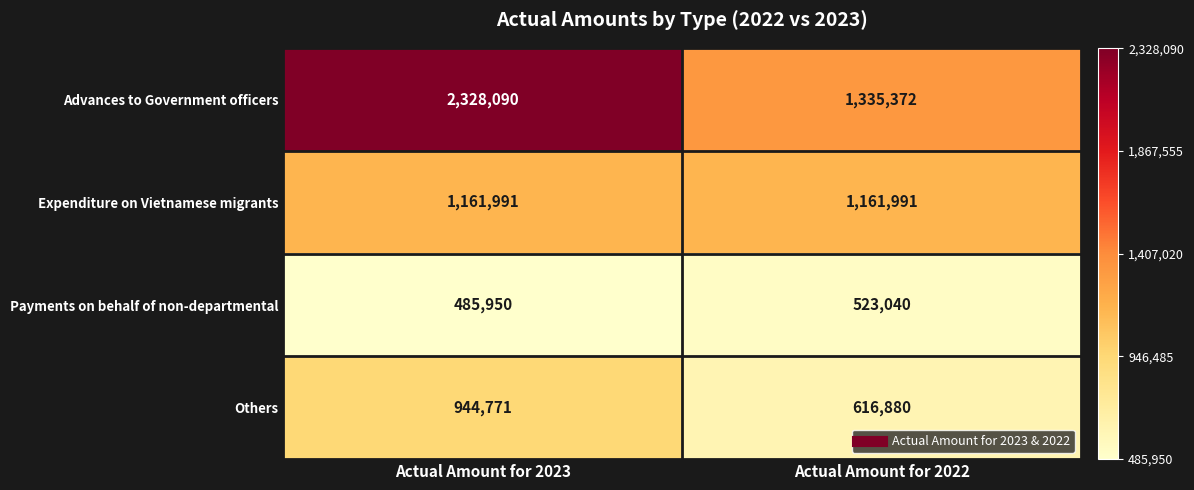

Rank the series at Actual Amount for 2022 from highest to lowest value.

Advances to Government officers, Expenditure on Vietnamese migrants, Others, Payments on behalf of non-departmental